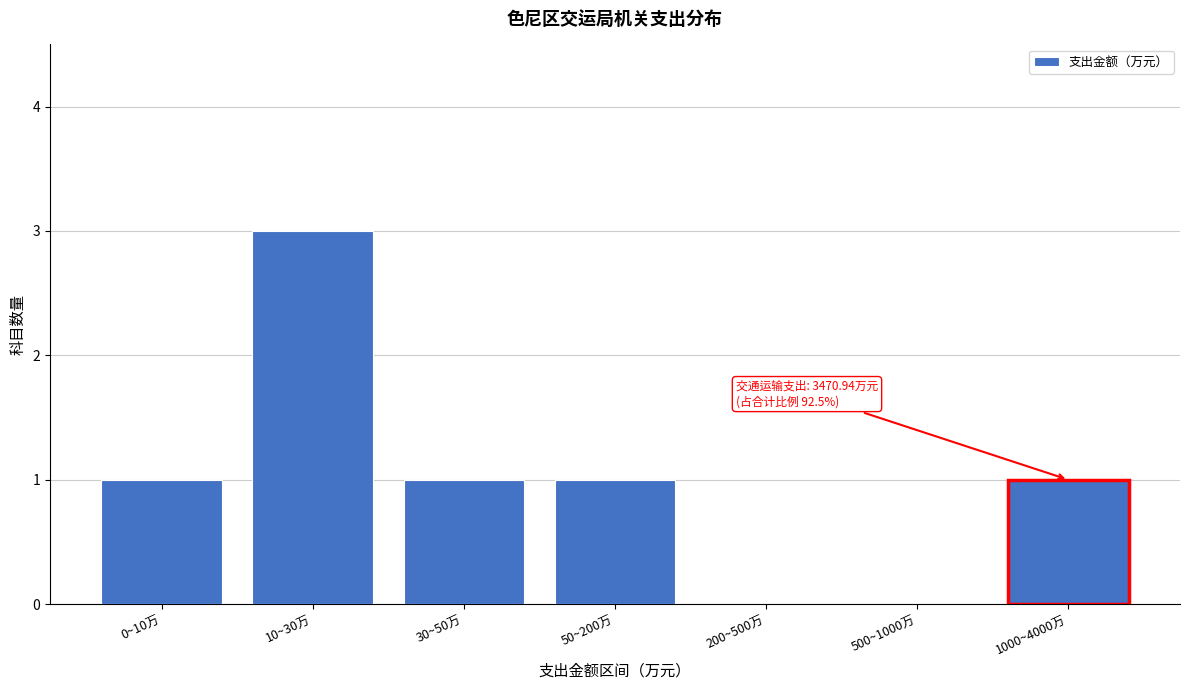

Reading left to right, what are all the values shown in this chart?

0~10万=1	10~30万=3	30~50万=1	50~200万=1	200~500万=0	500~1000万=0	1000~4000万=1